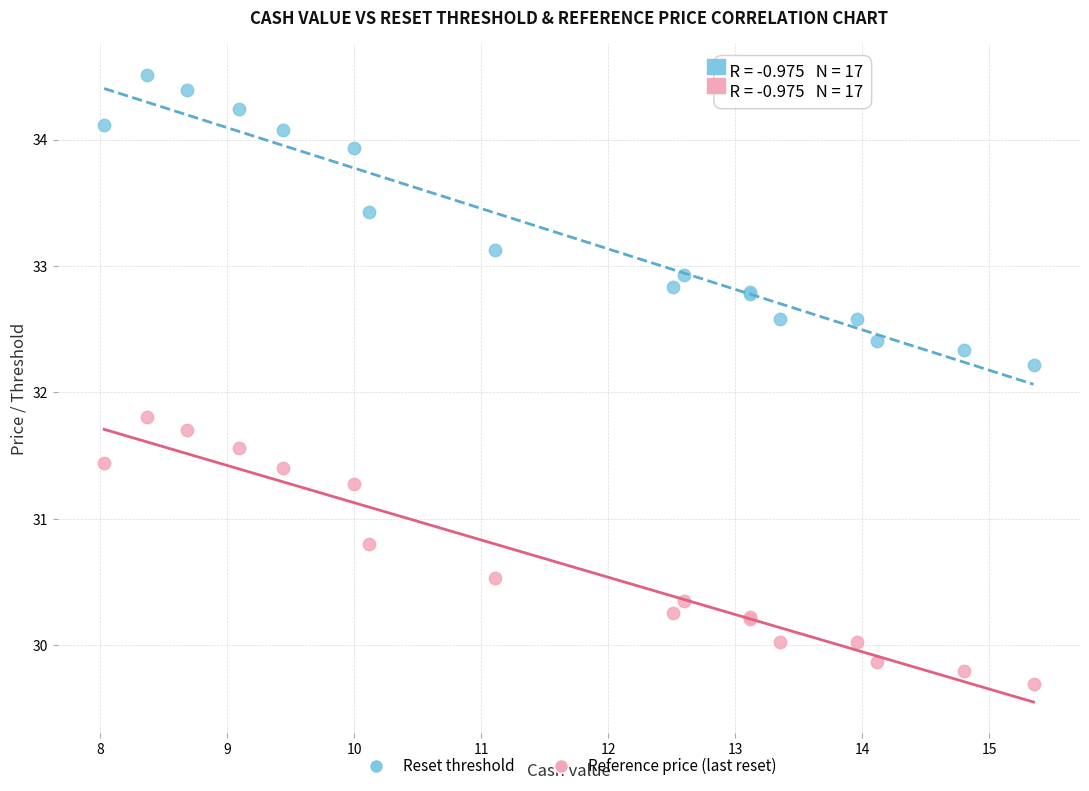

Which series has the widest spread of Y values?

Reset threshold